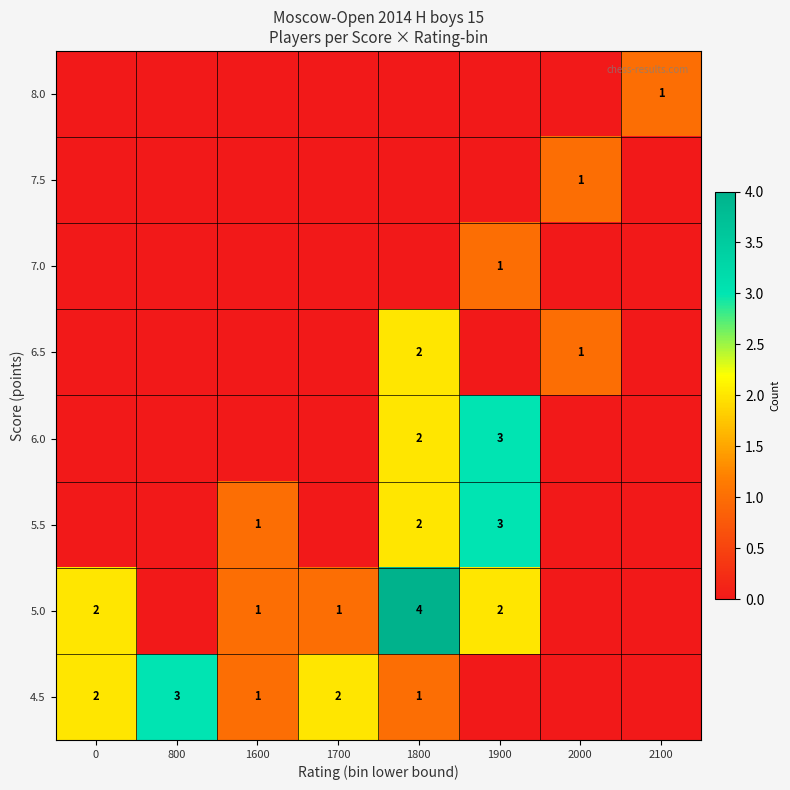

Is it true that 5.5 equals 3 at 1900?

True